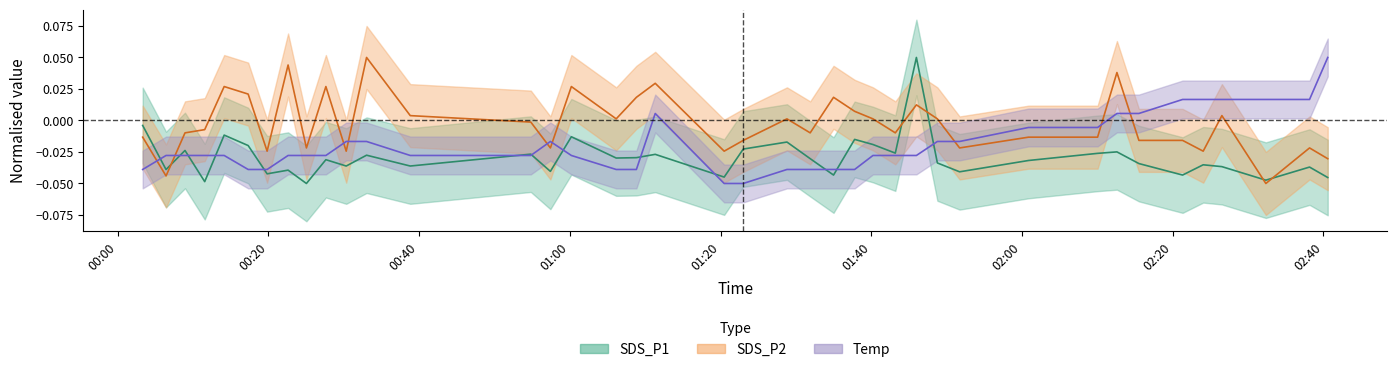

Is it true that Temp equals -0.0 at 2022/11/23 01:37:48?

True